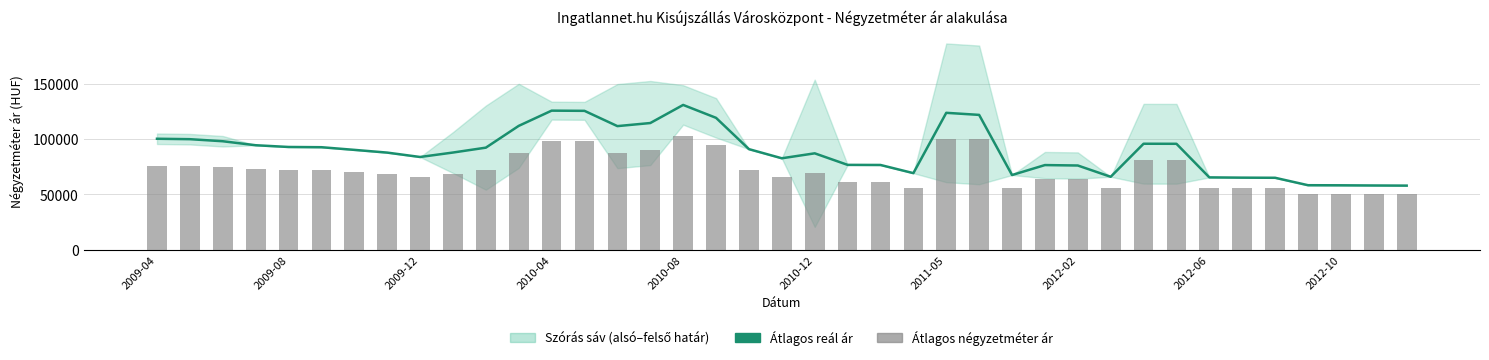

Reading left to right, extract all data points from this chart.

Átlagos reál ár: 100408	100018	98153	94536	92956	92740	90336	87856	83883	87917	92343	112086	125882	125701	111860	114653	131059	119359	90992	82714	87199	76736	76649	69248	123914	122034	67536	76556	76165	65942	95889	95838	65398	65155	65035	58300	58224	58056	57934
Átlagos négyzetméter ár: 75584	75584	74463	73343	72222	72222	70370	68518	65476	68903	72330	87845	98743	98743	87845	90142	103337	94354	72177	65741	69444	61111	61111	55555	99999	99999	55555	63961	63961	55555	81110	81110	55555	55555	55555	50000	50000	50000	50000